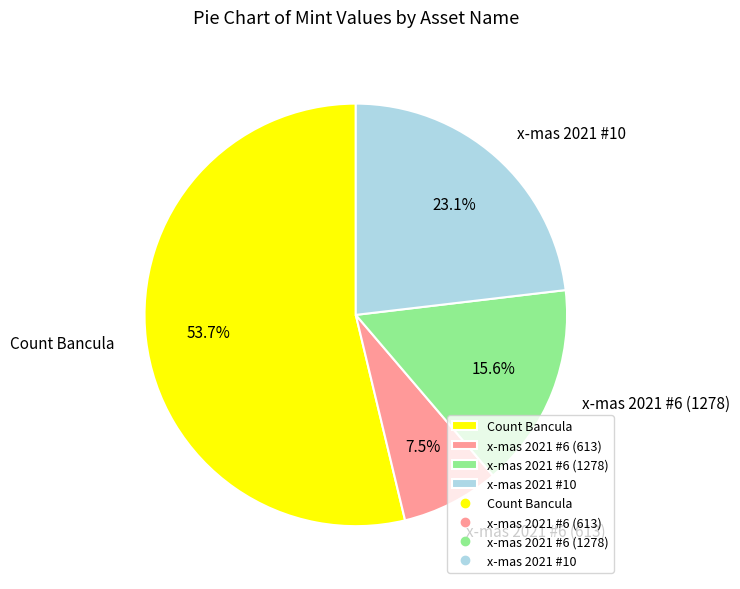

Approximately how many times larger is the value at x-mas 2021 #10 compared to Count Bancula?

0.4